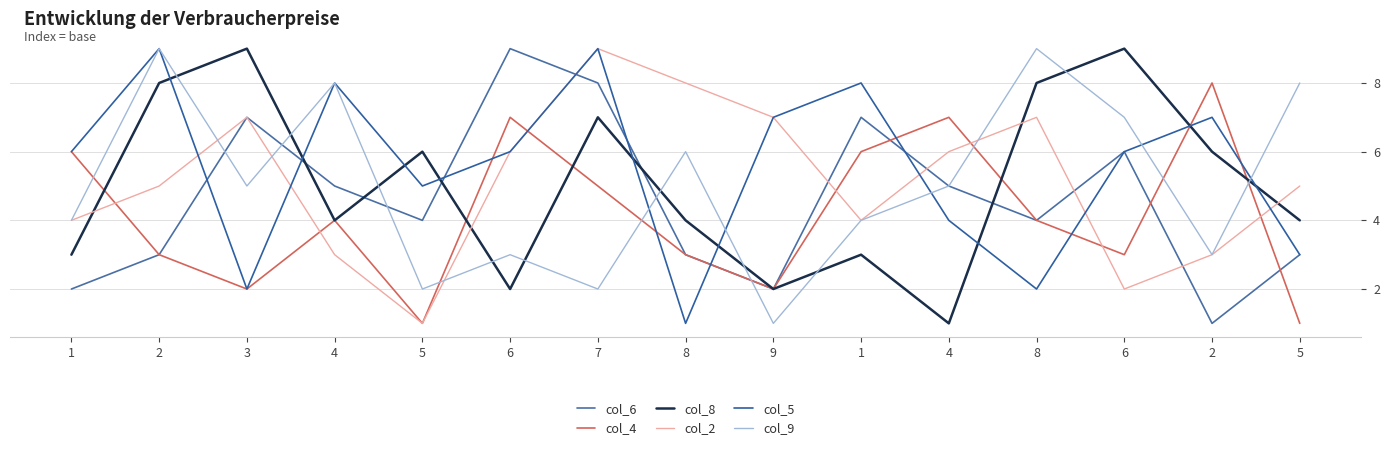

Does the chart have visible grid lines?

Yes